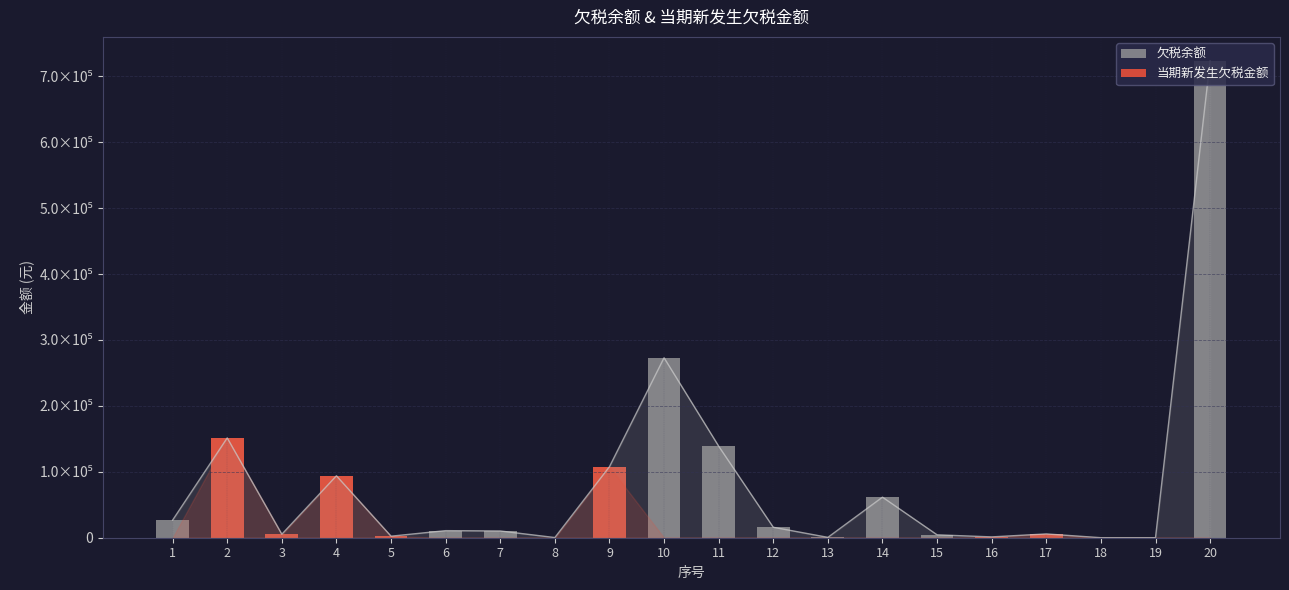

What is the difference between the 欠税余额 values at 14 and 18?

61492.6